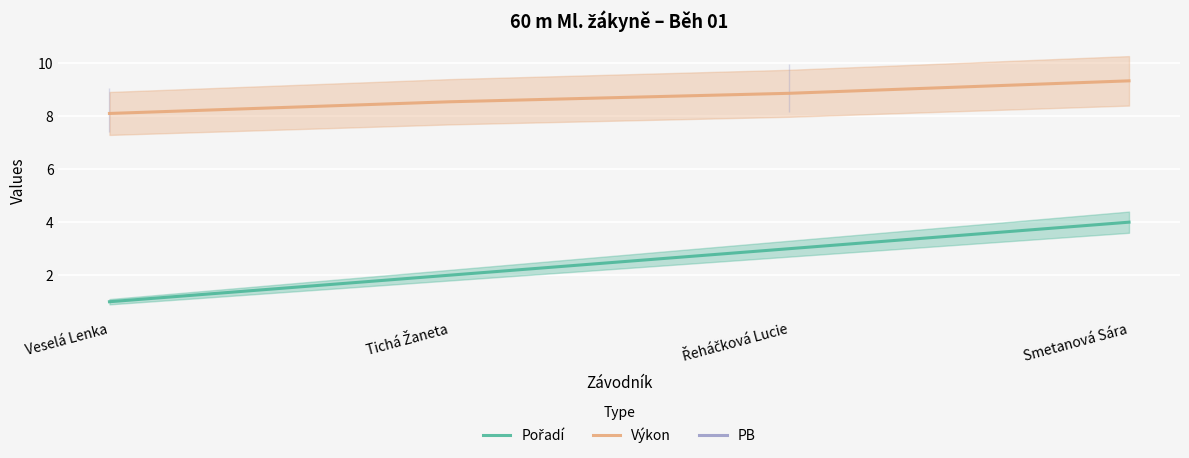

What is the spread (max minus min) of values at Řeháčková Lucie?

6.1